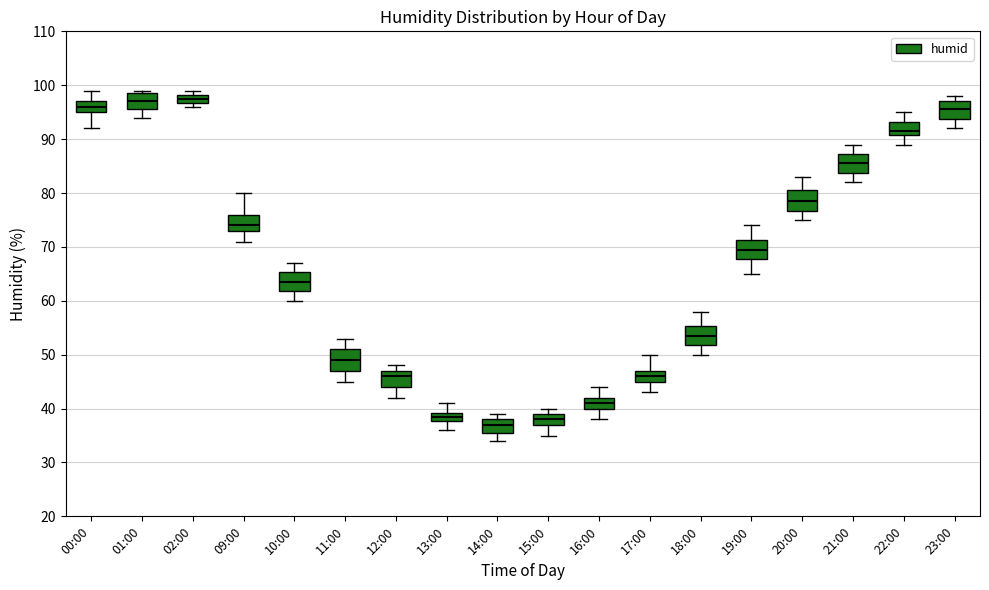

Which box's median line is the lowest?

14:00